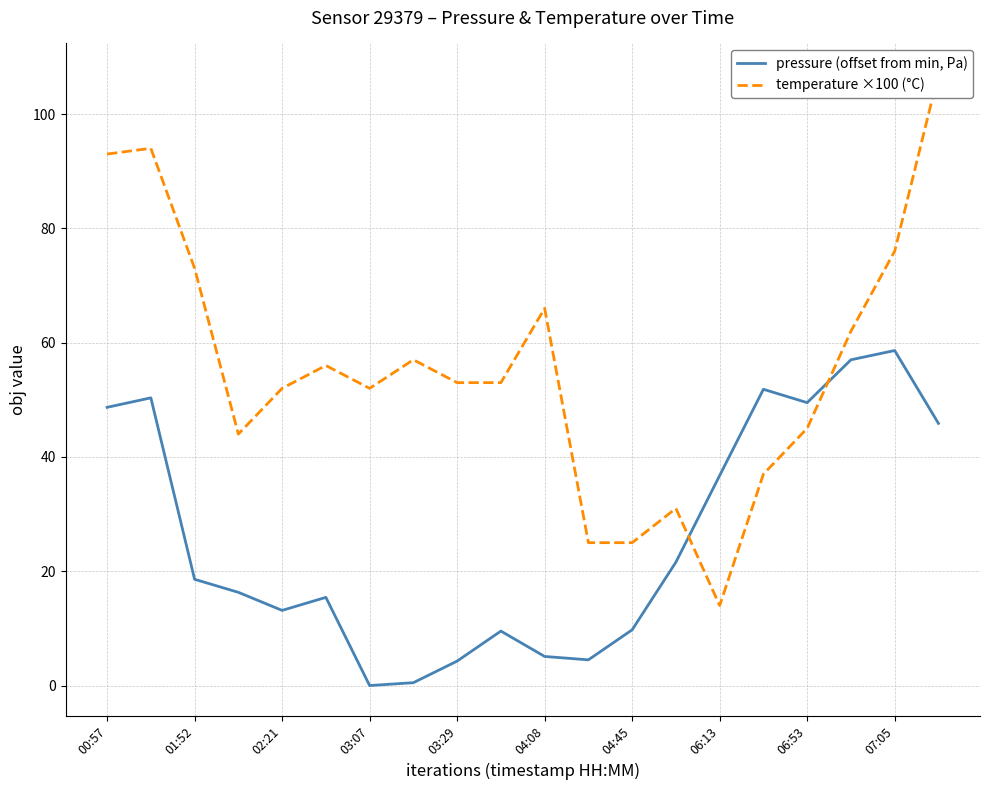

Is this an area chart (filled region under the line)?

No